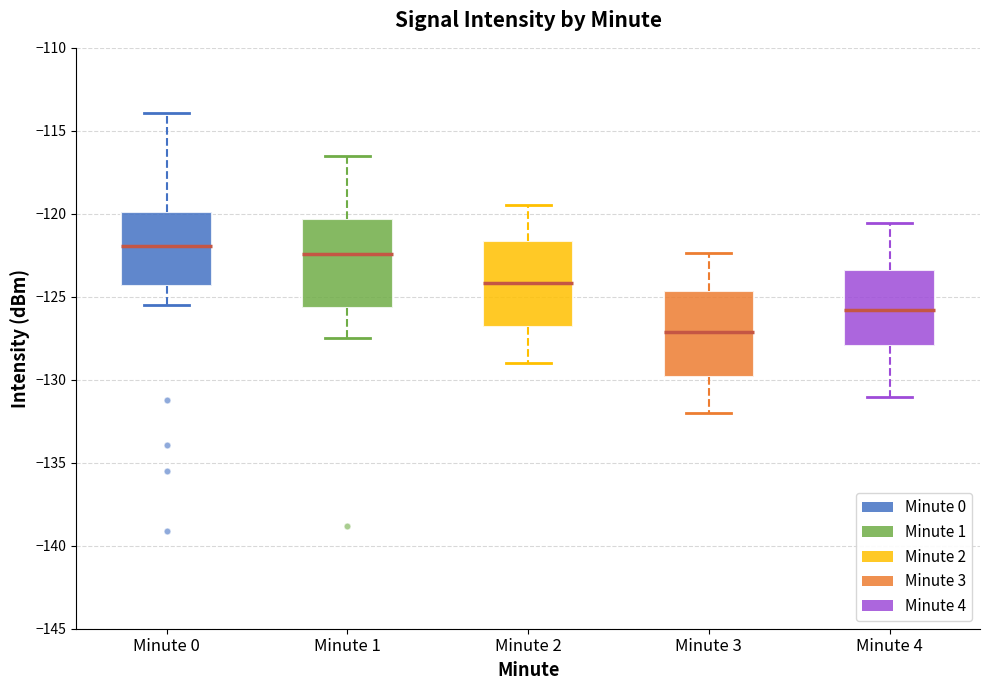

Reading left to right, transcribe this box plot: for each box, give where its median line is, the range the box spans, and where its two whiskers end, as read against the y-axis. The values are not printed on the chart, so give them approximately, as read against the axis.

Minute 0: median -122.0, box -124.5 to -120.0, whiskers -125.5 to -114.0
Minute 1: median -122.5, box -125.5 to -120.5, whiskers -127.5 to -116.5
Minute 2: median -124.0, box -127.0 to -121.5, whiskers -129.0 to -119.5
Minute 3: median -127.0, box -130.0 to -124.5, whiskers -132.0 to -122.5
Minute 4: median -126.0, box -128.0 to -123.5, whiskers -131.0 to -120.5